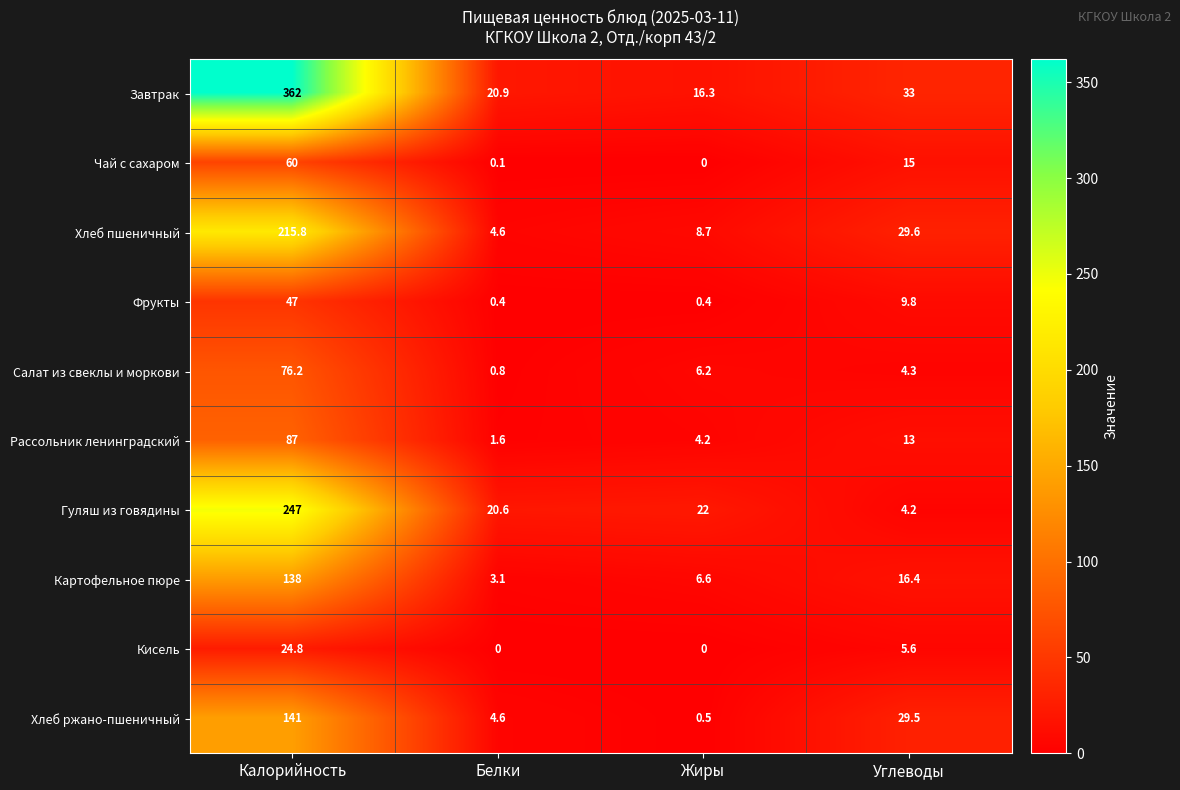

Which series has the widest spread of values?

Завтрак